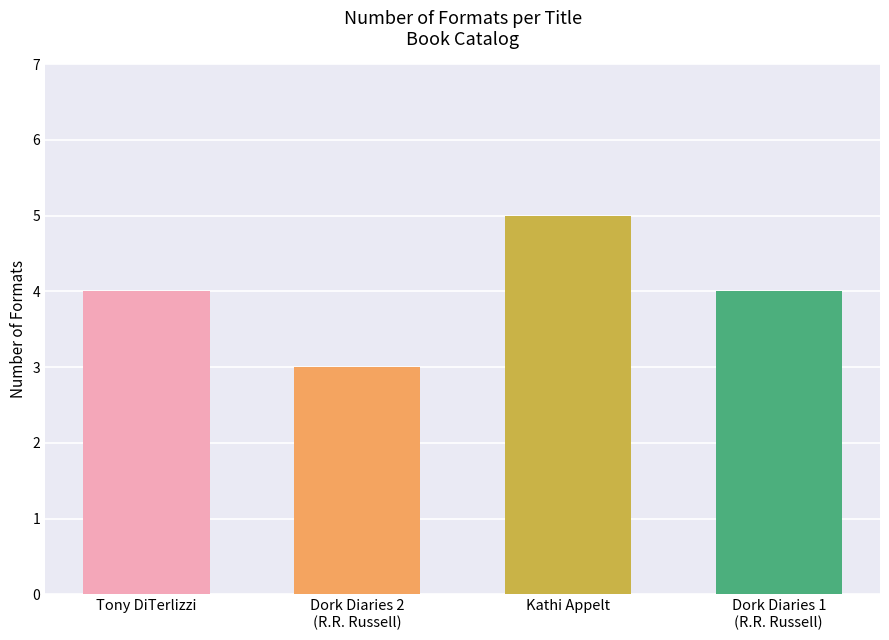

Reading left to right, list all the values displayed in this chart.

4	3	5	4